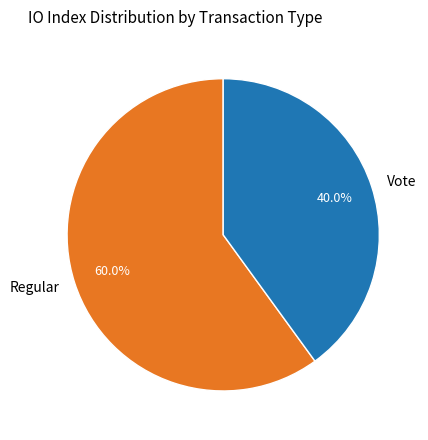

To the nearest percent, what is the average slice percentage?

50%